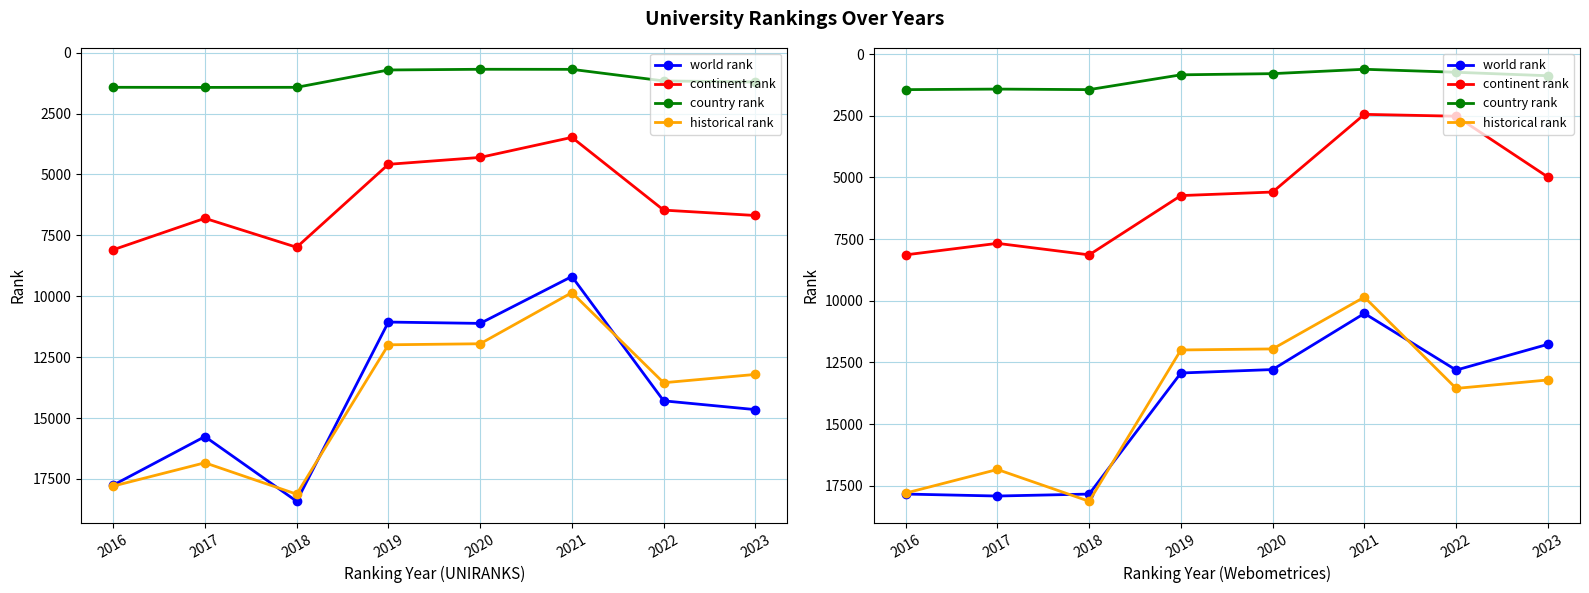

How many values in the continent rank series are below 5738?

4